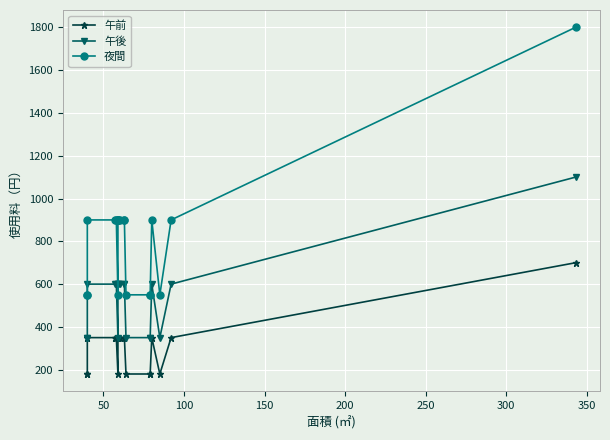

What is the average value of the 夜間 series?

822